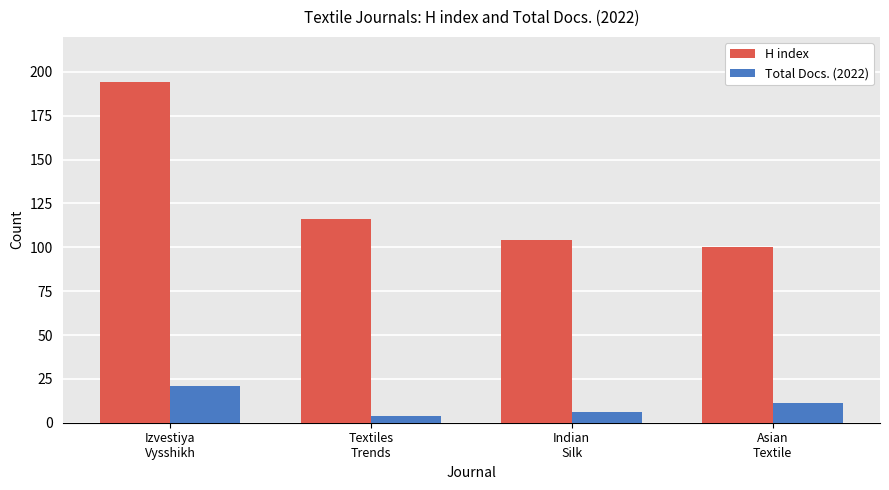

Which series changed the most between Izvestiya
Vysshikh and Indian
Silk?

H index